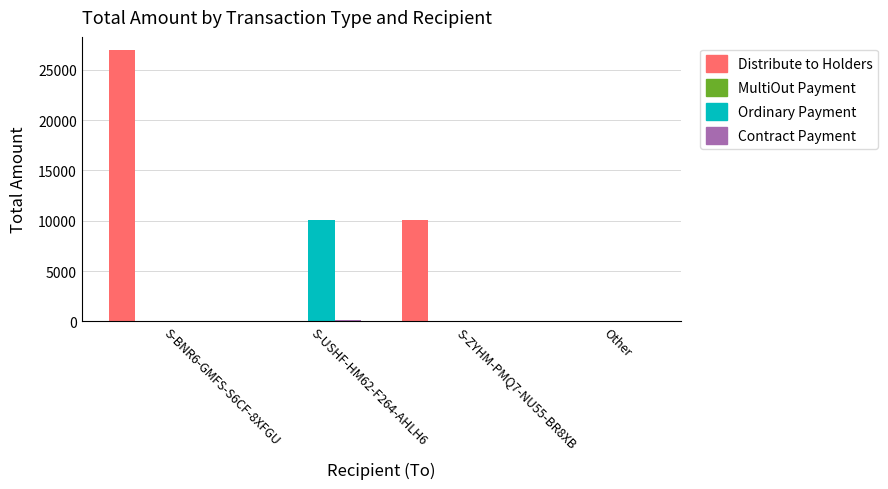

Which series has the largest total across all categories?

Distribute to Holders